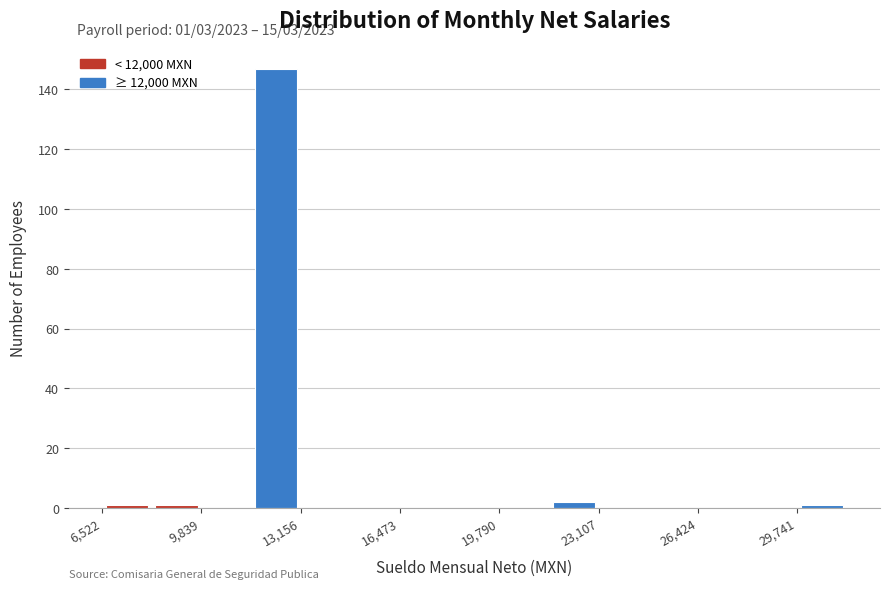

Around what value on the x-axis is the tallest bar? Give the approximate position of its centre, as read against the axis.

12500